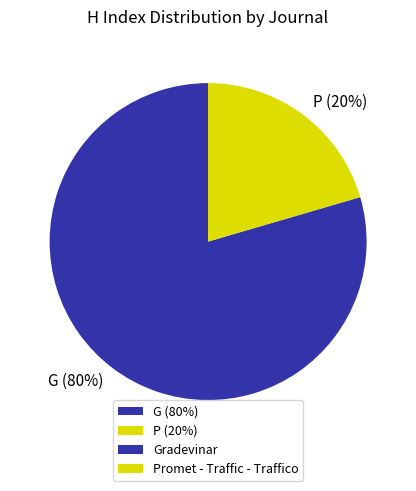

Do G (80%) and P (20%) together represent more than half of the pie?

Yes